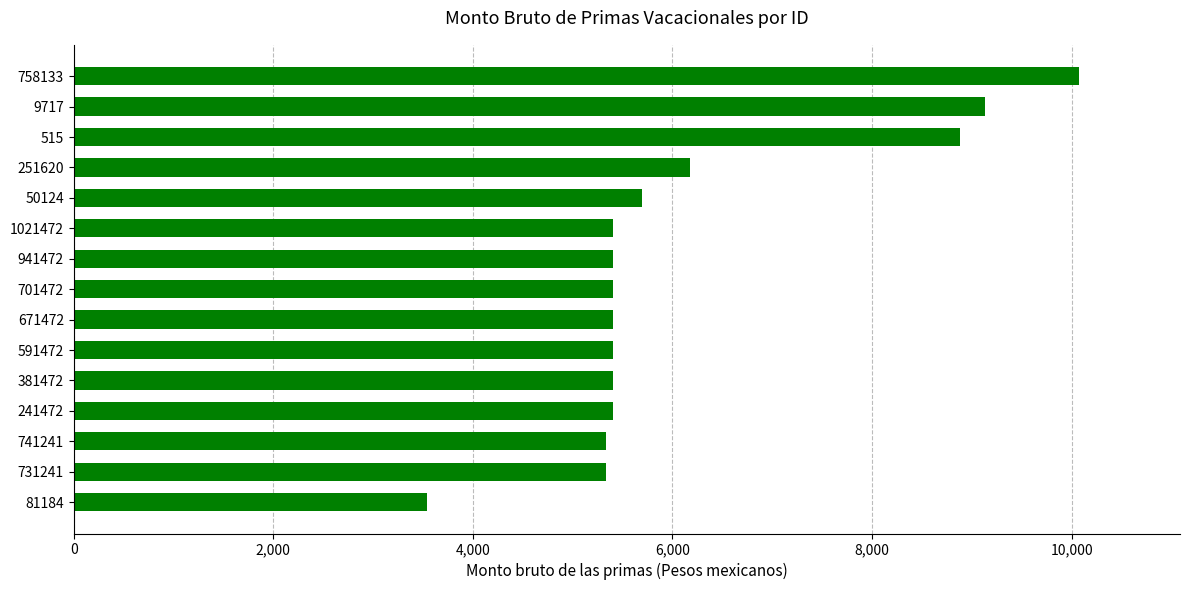

How many categories are shown in the chart?

15